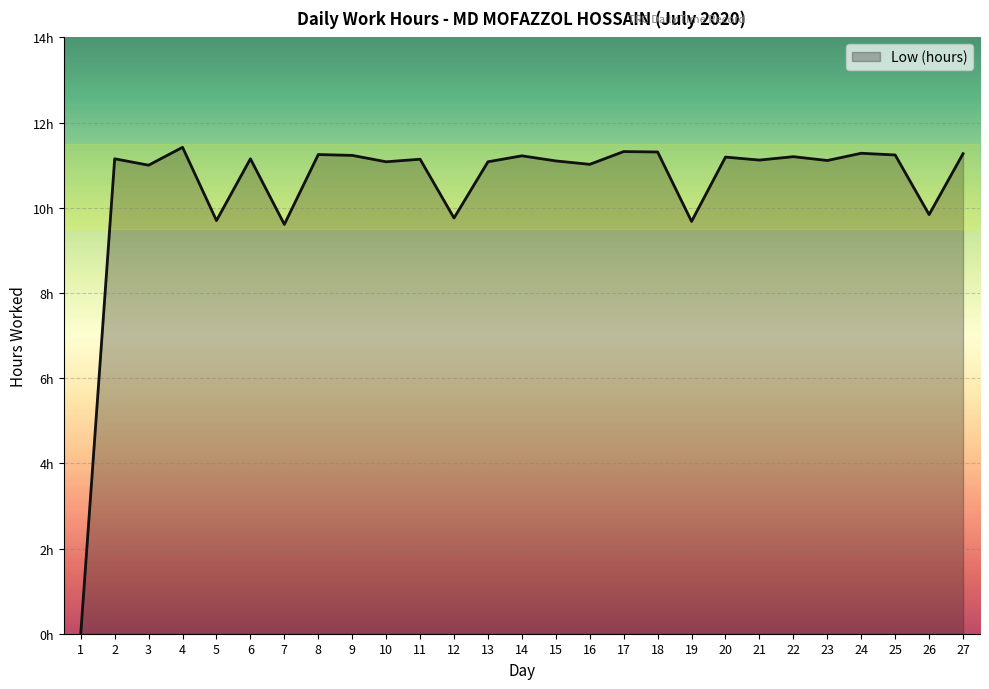

True or false: the data shows 19.5 at 27.

False